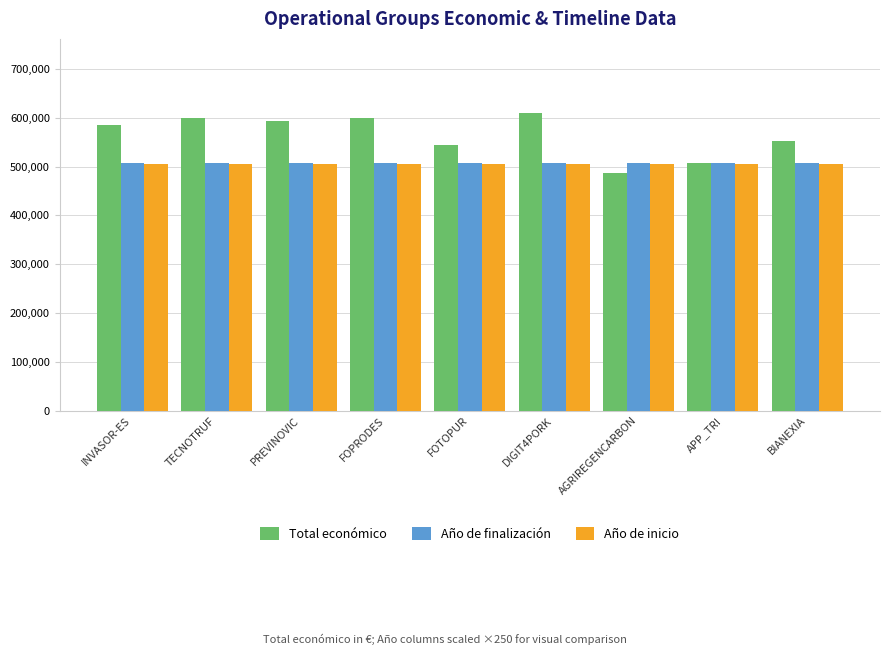

What is the difference between the maximum and second lowest values in the Total económico series?

101951